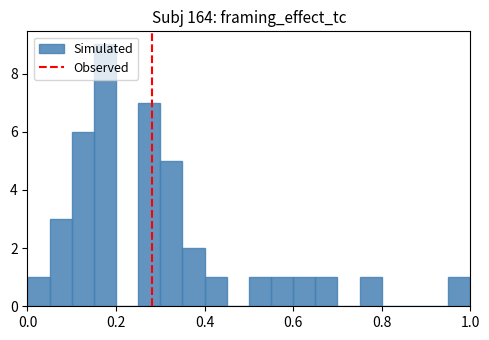

Around what value on the x-axis is the tallest bar? Give the approximate position of its centre, as read against the axis.

0.18